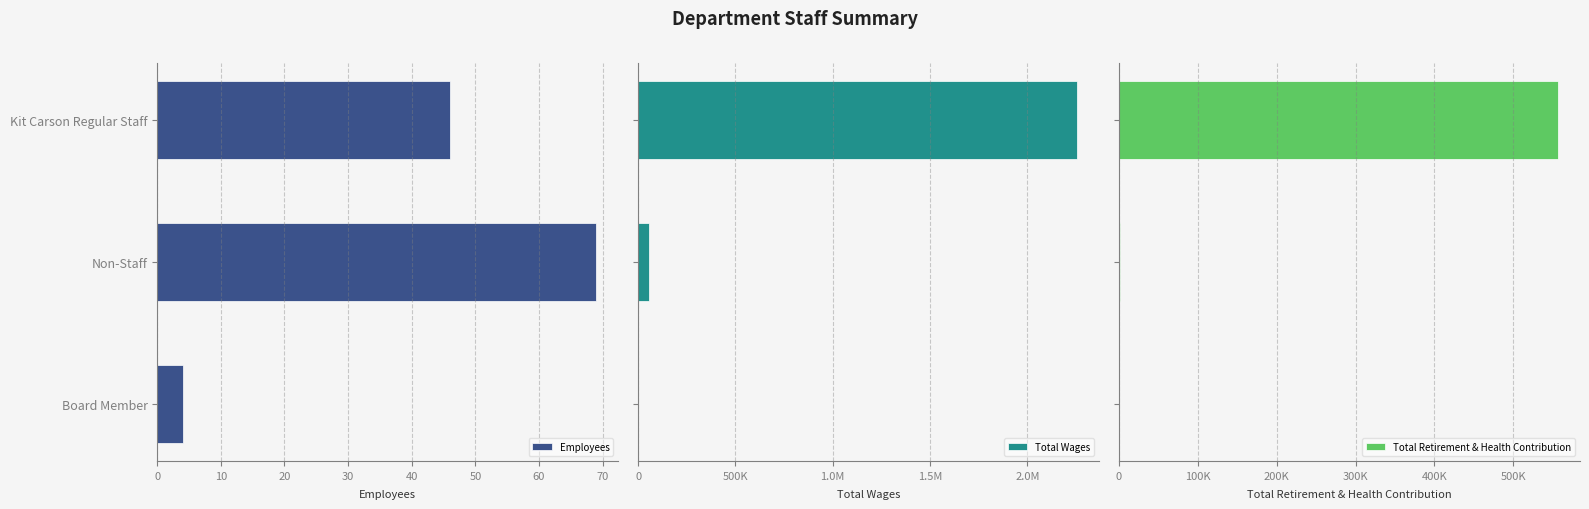

What is the value of the Total Retirement & Health Contribution bar at the 2nd from the left?

1603